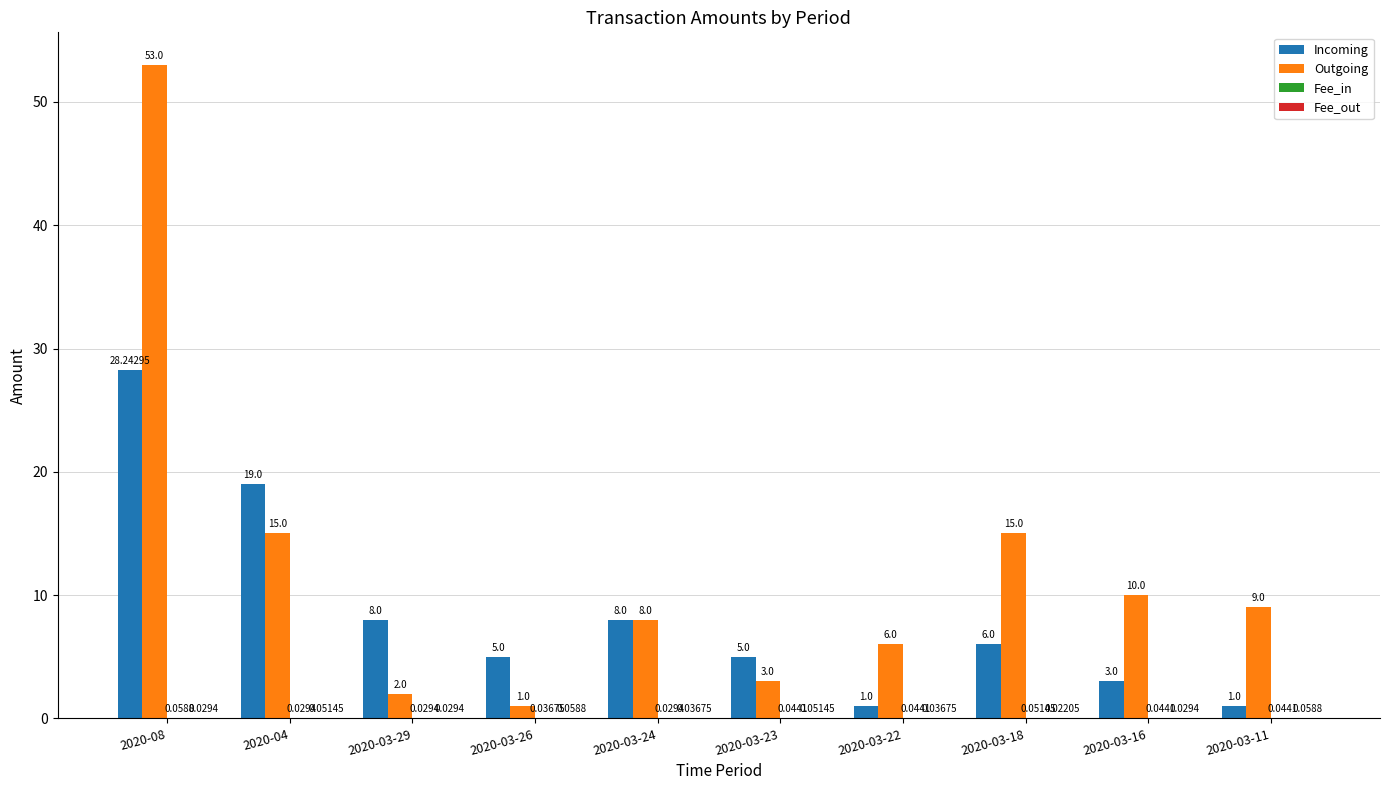

Where is Incoming nearest to the value 14?

2020-04